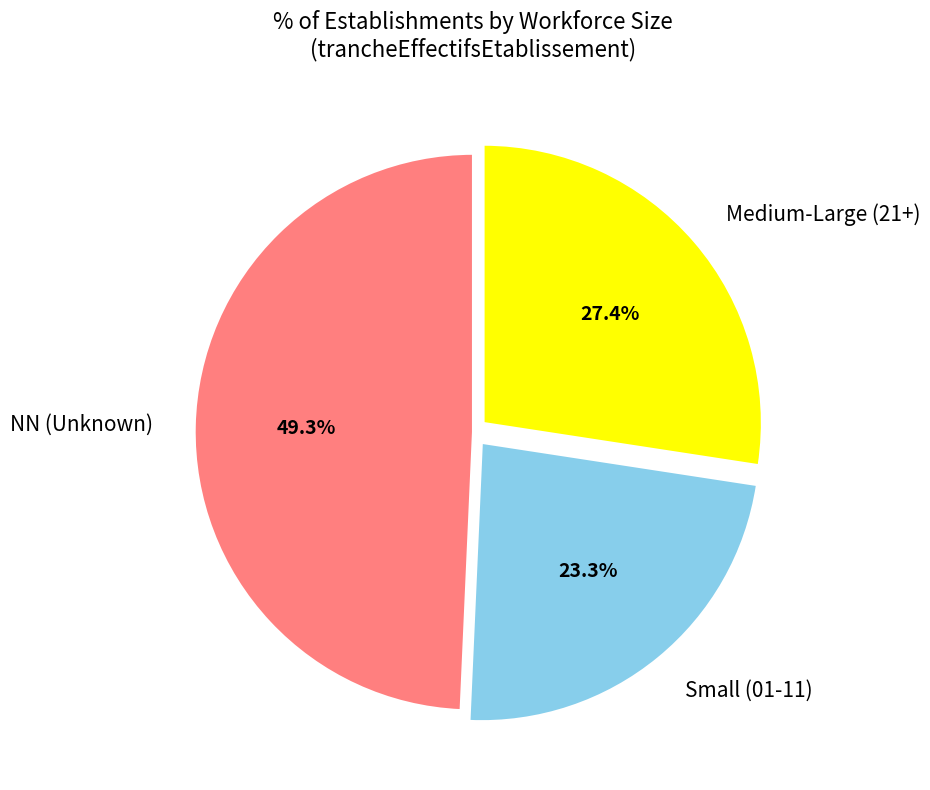

Rank the categories by value from lowest to highest.

Small (01-11), Medium-Large (21+), NN (Unknown)